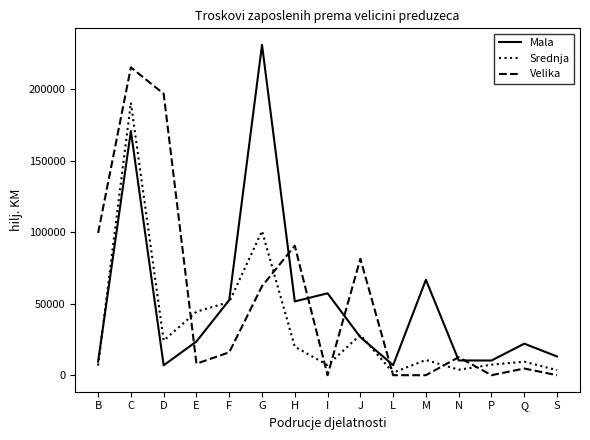

What is the greatest value displayed?

230798